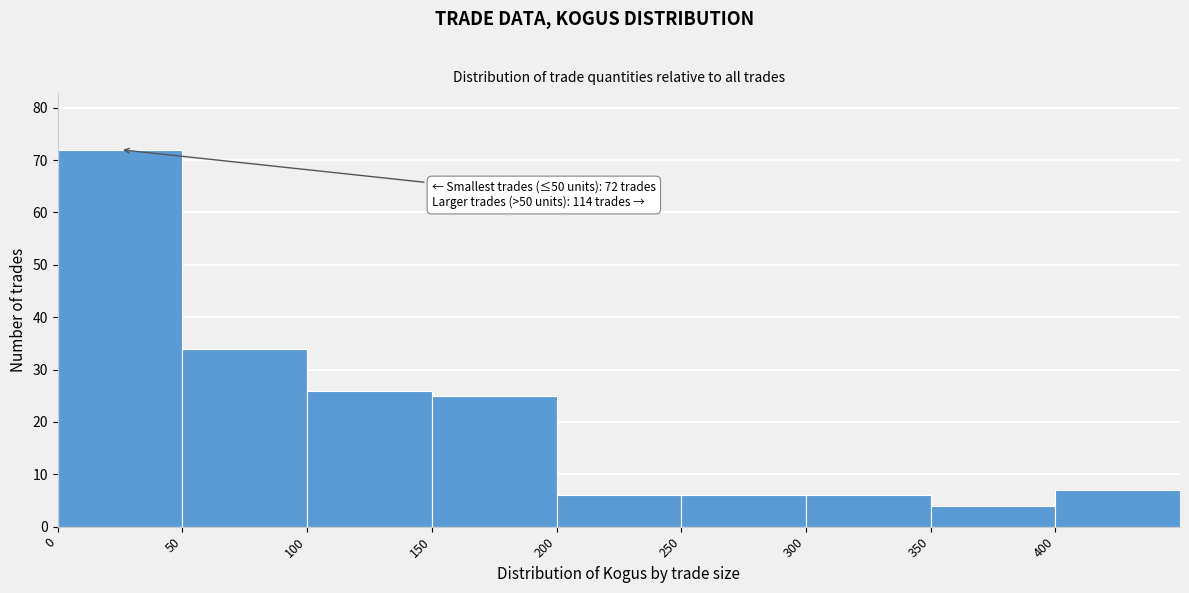

Over which range of the x-axis is the bar tallest?

0 to 50